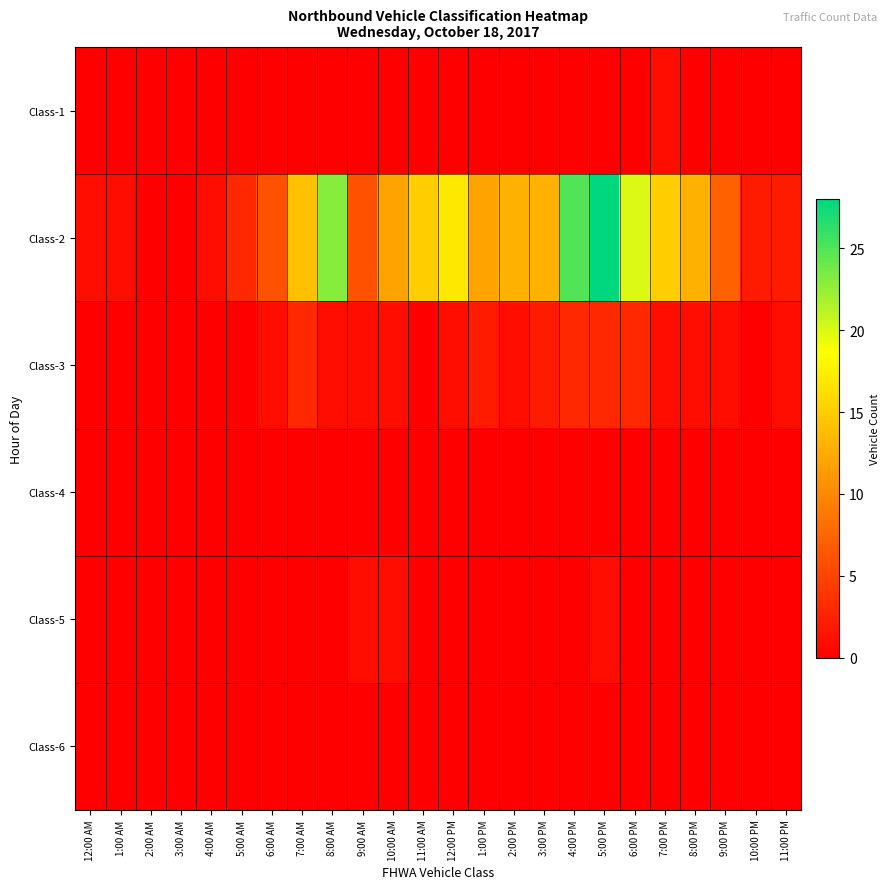

Reading right to left, extract all data points from this chart.

Class-1: 11:00 PM=0	10:00 PM=0	9:00 PM=0	8:00 PM=0	7:00 PM=1	6:00 PM=0	5:00 PM=0	4:00 PM=0	3:00 PM=0	2:00 PM=0	1:00 PM=0	12:00 PM=0	11:00 AM=0	10:00 AM=0	9:00 AM=0	8:00 AM=0	7:00 AM=0	6:00 AM=0	5:00 AM=0	4:00 AM=0	3:00 AM=0	2:00 AM=0	1:00 AM=0	12:00 AM=0
Class-2: 11:00 PM=2	10:00 PM=2	9:00 PM=7	8:00 PM=13	7:00 PM=15	6:00 PM=20	5:00 PM=28	4:00 PM=25	3:00 PM=13	2:00 PM=13	1:00 PM=12	12:00 PM=17	11:00 AM=15	10:00 AM=12	9:00 AM=6	8:00 AM=23	7:00 AM=14	6:00 AM=6	5:00 AM=3	4:00 AM=1	3:00 AM=0	2:00 AM=0	1:00 AM=1	12:00 AM=1
Class-3: 11:00 PM=1	10:00 PM=0	9:00 PM=1	8:00 PM=1	7:00 PM=1	6:00 PM=3	5:00 PM=3	4:00 PM=3	3:00 PM=2	2:00 PM=1	1:00 PM=2	12:00 PM=1	11:00 AM=0	10:00 AM=1	9:00 AM=1	8:00 AM=1	7:00 AM=3	6:00 AM=1	5:00 AM=0	4:00 AM=0	3:00 AM=0	2:00 AM=0	1:00 AM=0	12:00 AM=0
Class-4: 11:00 PM=0	10:00 PM=0	9:00 PM=0	8:00 PM=0	7:00 PM=0	6:00 PM=0	5:00 PM=0	4:00 PM=0	3:00 PM=0	2:00 PM=0	1:00 PM=0	12:00 PM=0	11:00 AM=0	10:00 AM=0	9:00 AM=0	8:00 AM=0	7:00 AM=0	6:00 AM=0	5:00 AM=0	4:00 AM=0	3:00 AM=0	2:00 AM=0	1:00 AM=0	12:00 AM=0
Class-5: 11:00 PM=0	10:00 PM=0	9:00 PM=0	8:00 PM=0	7:00 PM=0	6:00 PM=0	5:00 PM=1	4:00 PM=0	3:00 PM=0	2:00 PM=0	1:00 PM=0	12:00 PM=0	11:00 AM=0	10:00 AM=1	9:00 AM=1	8:00 AM=0	7:00 AM=0	6:00 AM=0	5:00 AM=0	4:00 AM=0	3:00 AM=0	2:00 AM=0	1:00 AM=0	12:00 AM=0
Class-6: 11:00 PM=0	10:00 PM=0	9:00 PM=0	8:00 PM=0	7:00 PM=0	6:00 PM=0	5:00 PM=0	4:00 PM=0	3:00 PM=0	2:00 PM=0	1:00 PM=0	12:00 PM=0	11:00 AM=0	10:00 AM=0	9:00 AM=0	8:00 AM=0	7:00 AM=0	6:00 AM=0	5:00 AM=0	4:00 AM=0	3:00 AM=0	2:00 AM=0	1:00 AM=0	12:00 AM=0